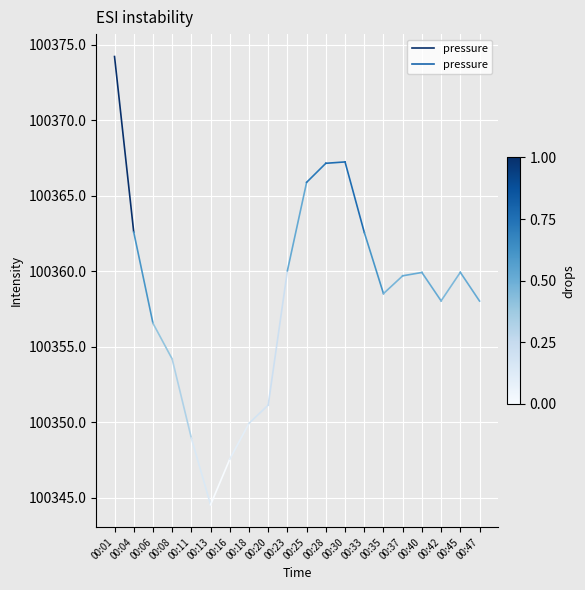

What is the difference between the maximum and minimum values?

11.6